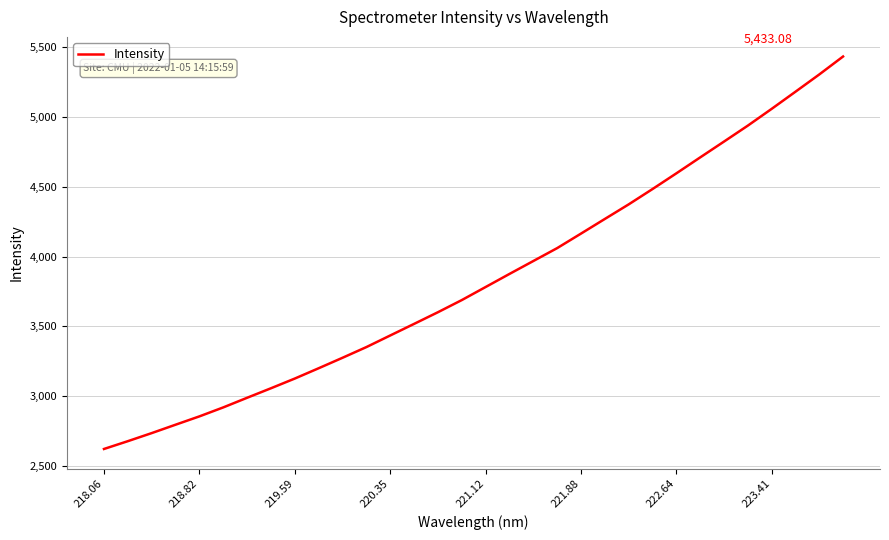

How many series are shown in this chart?

1